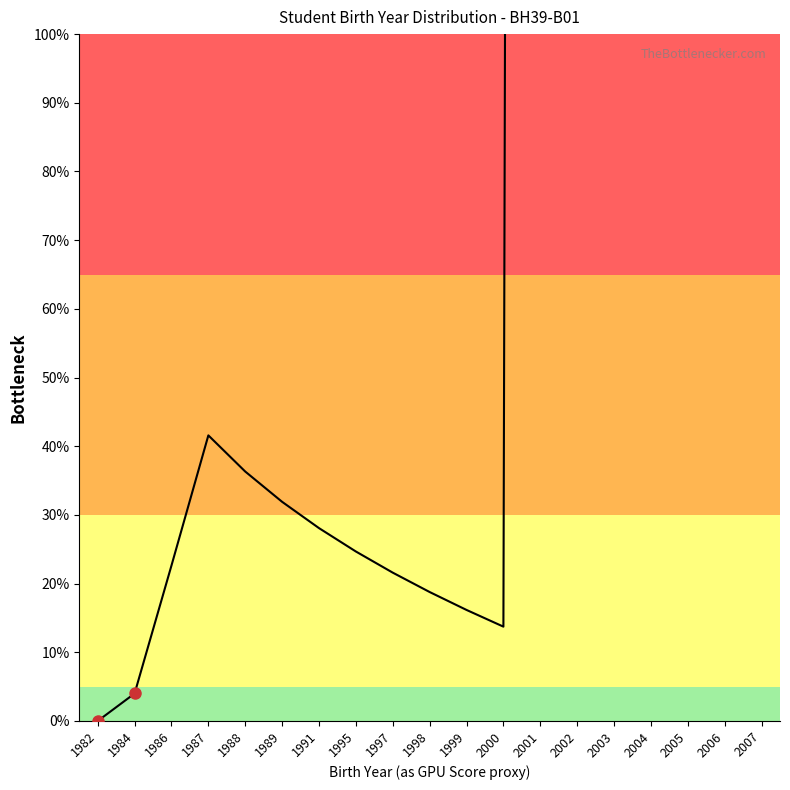

List the labels in order of value, largest first.

2007, 2006, 2005, 2004, 2003, 2002, 2001, 1987, 1988, 1989, 1991, 1995, 1986, 1997, 1998, 1999, 2000, 1984, 1982